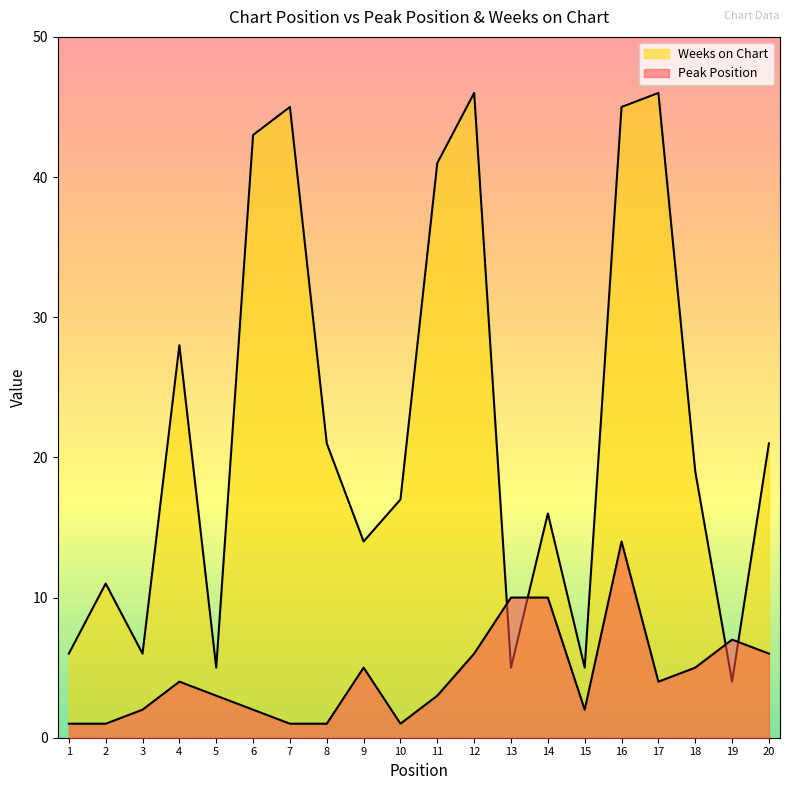

True or false: Peak Position and Weeks on Chart intersect in this chart.

True